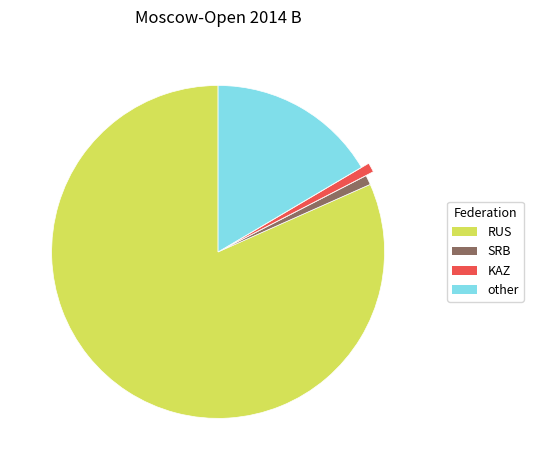

Is the sum of RUS and other greater than half?

Yes